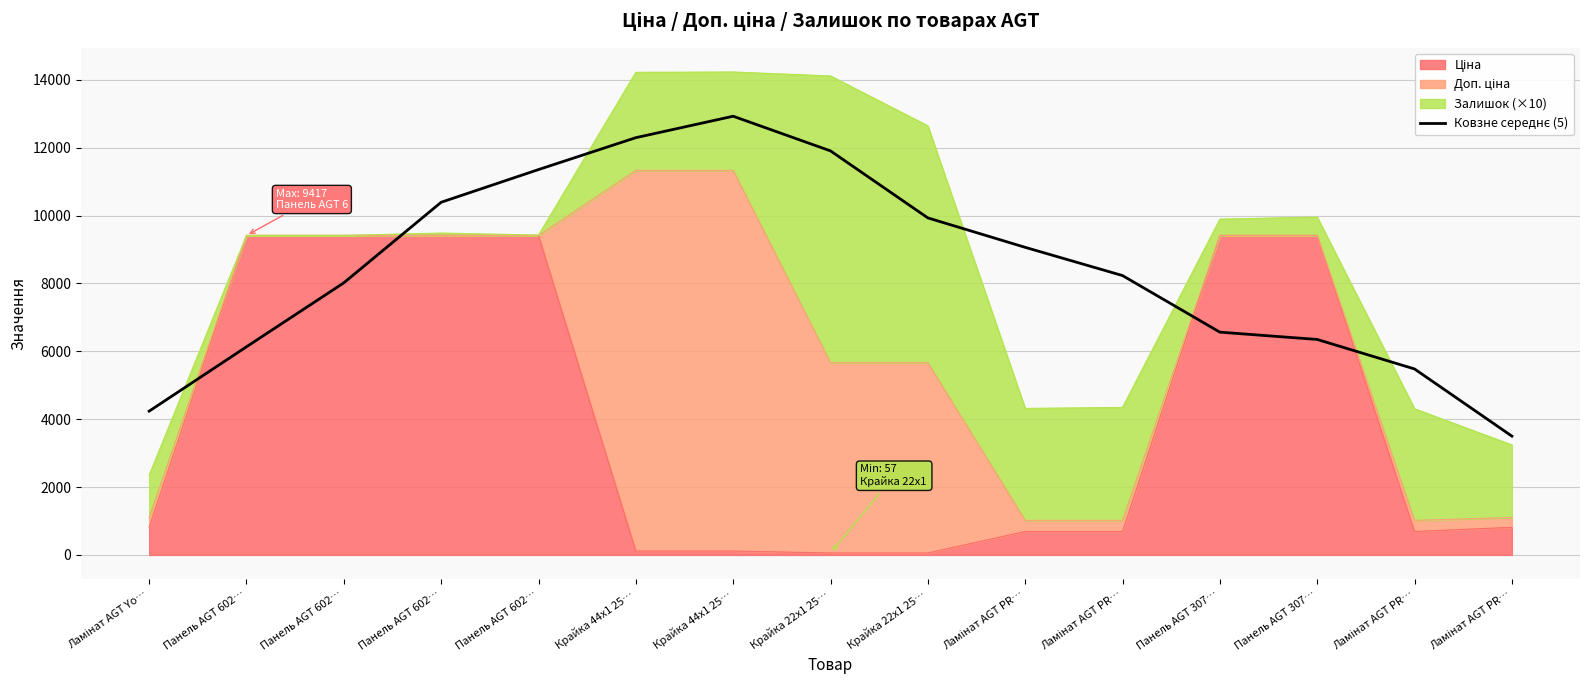

Reading left to right, what are all the values shown in this chart?

Ламінат AGT Yo…=4237.1	Панель AGT 602…=6134.5	Панель AGT 602…=8019.8	Панель AGT 602…=10394.3	Панель AGT 602…=11357.7	Крайка 44x1 25…=12297.7	Крайка 44x1 25…=12929.8	Крайка 22x1 25…=11908.0	Крайка 22x1 25…=9932.7	Ламінат AGT PR…=9065.3	Ламінат AGT PR…=8233.3	Панель AGT 307…=6565.4	Панель AGT 307…=6350.2	Ламінат AGT PR…=5480.7	Ламінат AGT PR…=3501.3